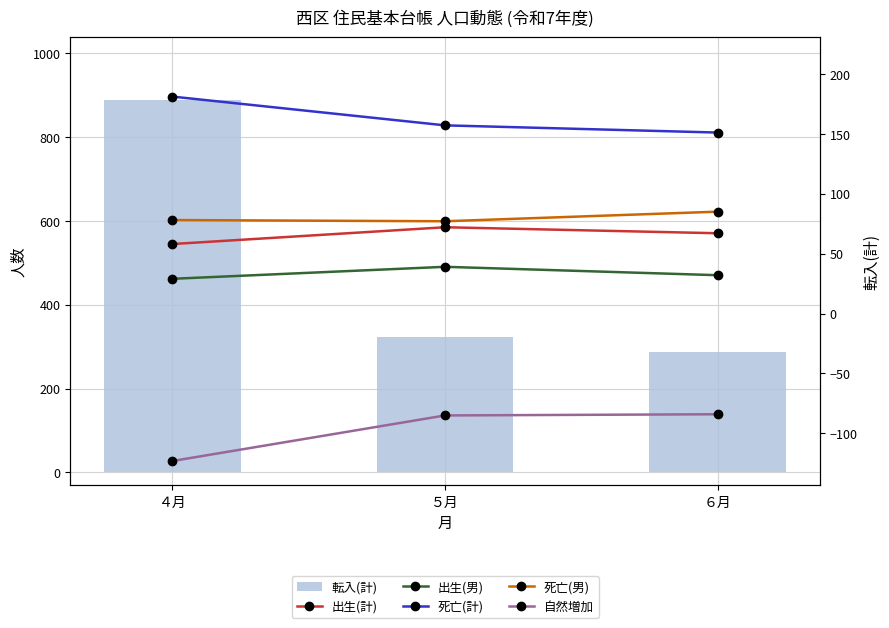

What is the lowest value of the 死亡(男) series?

77